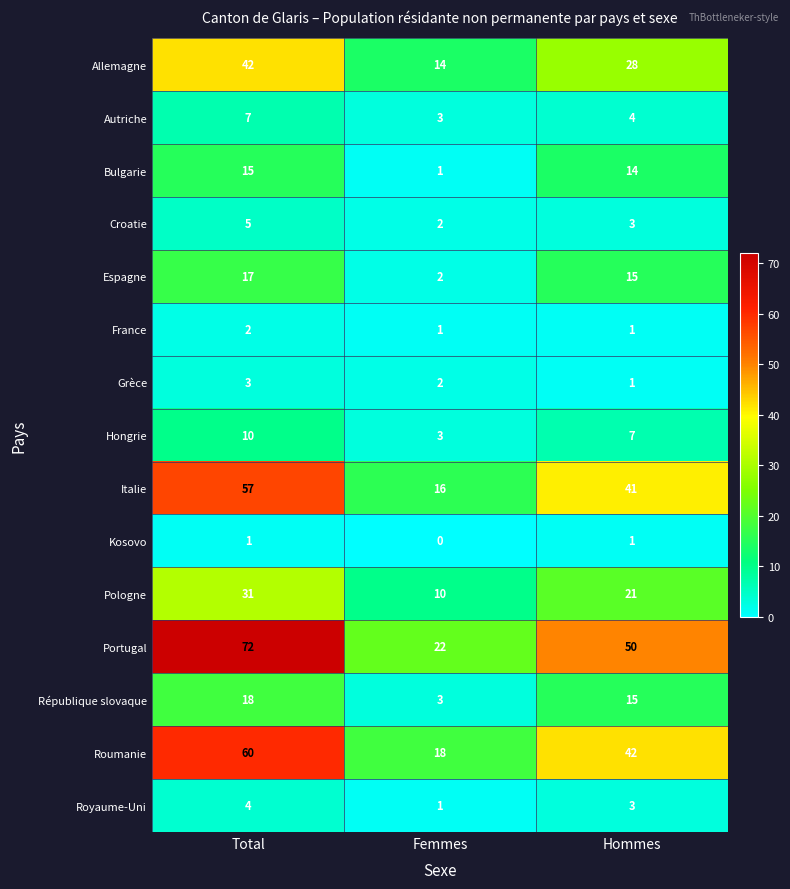

Is it true that Bulgarie equals 4 at Hommes?

False